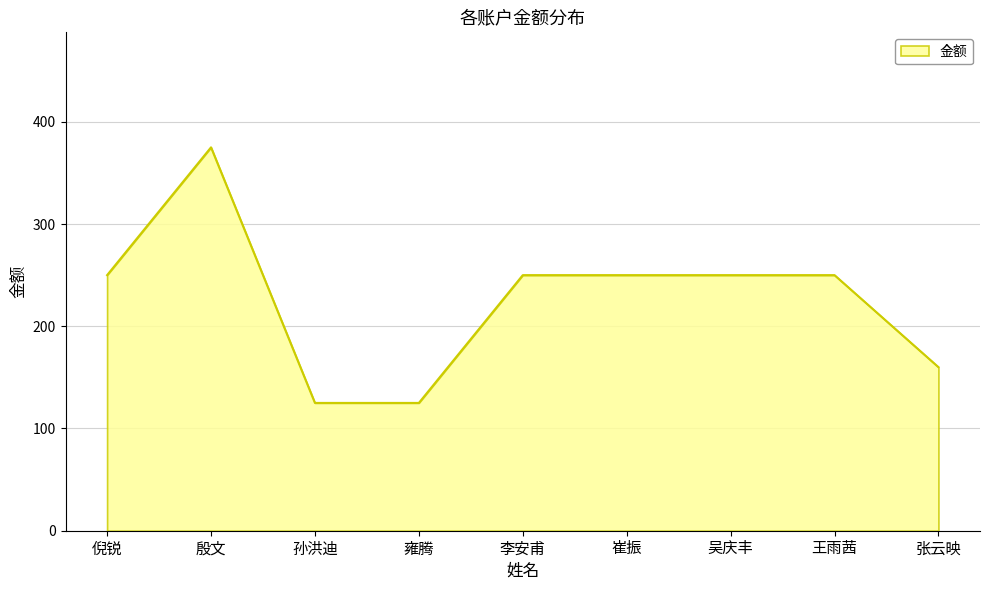

Which category has the highest value across all series?

殷文